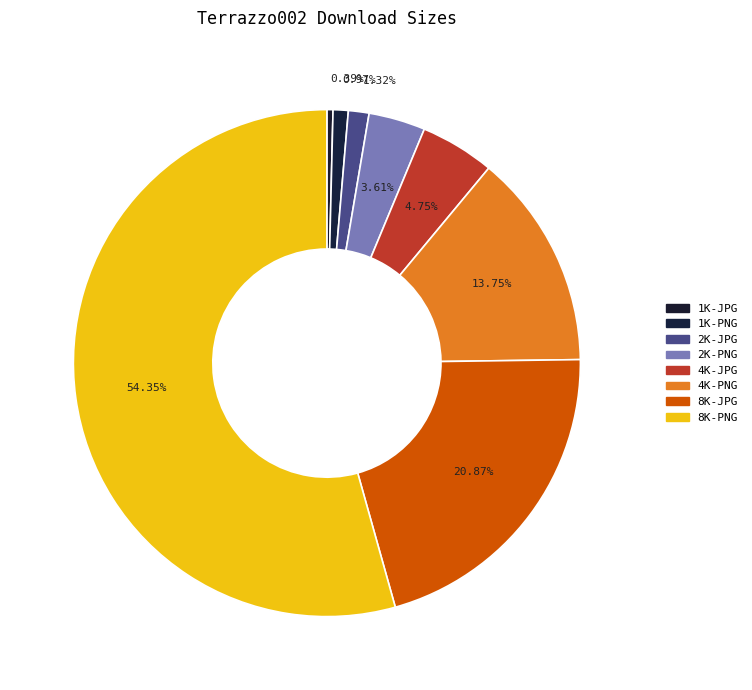

What is the largest slice in the pie chart?

8K-PNG